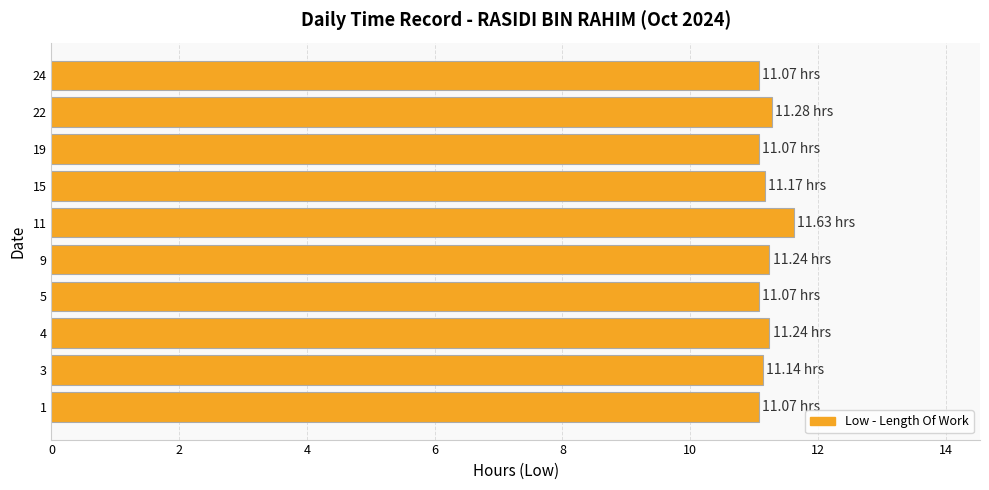

Approximately how many times larger is the value at 15 compared to 19?

1.0